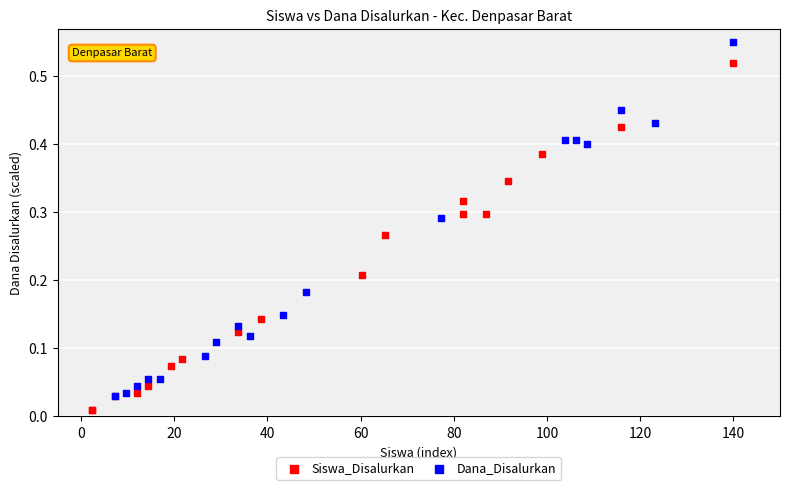

Which series contains the highest Y value?

Dana_Disalurkan